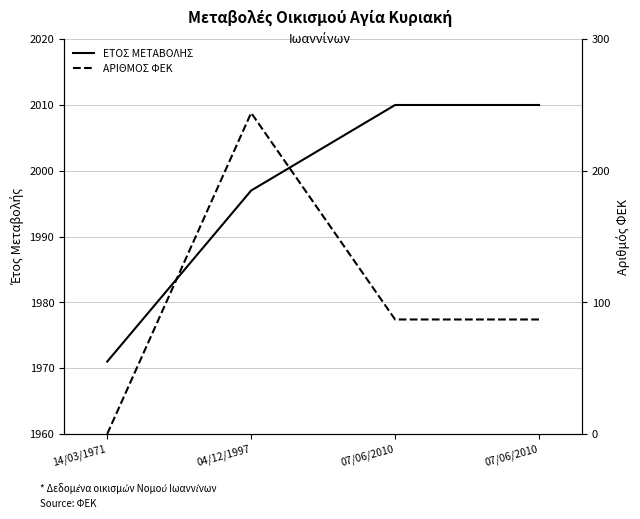

Rank the series by their maximum value, from highest to lowest.

ΕΤΟΣ ΜΕΤΑΒΟΛΗΣ, ΑΡΙΘΜΟΣ ΦΕΚ